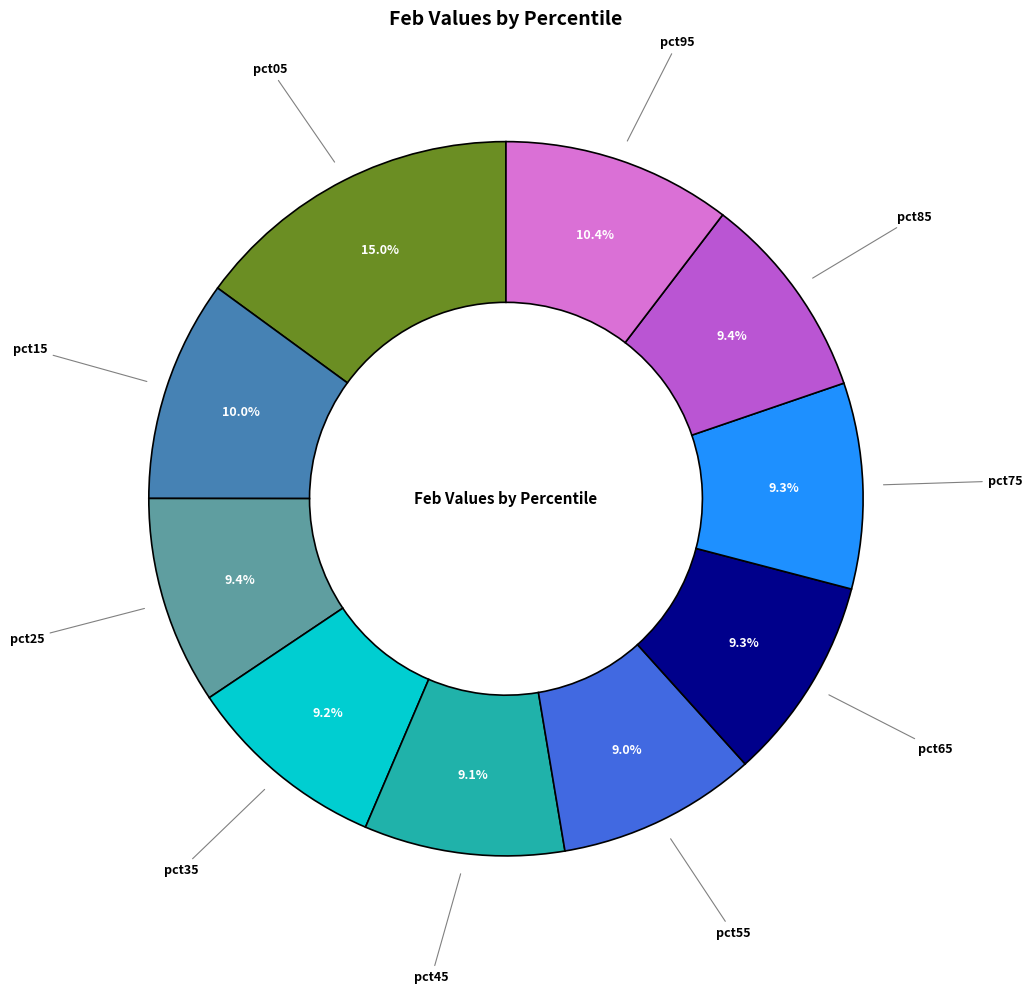

Which category has the biggest portion of the pie?

pct05